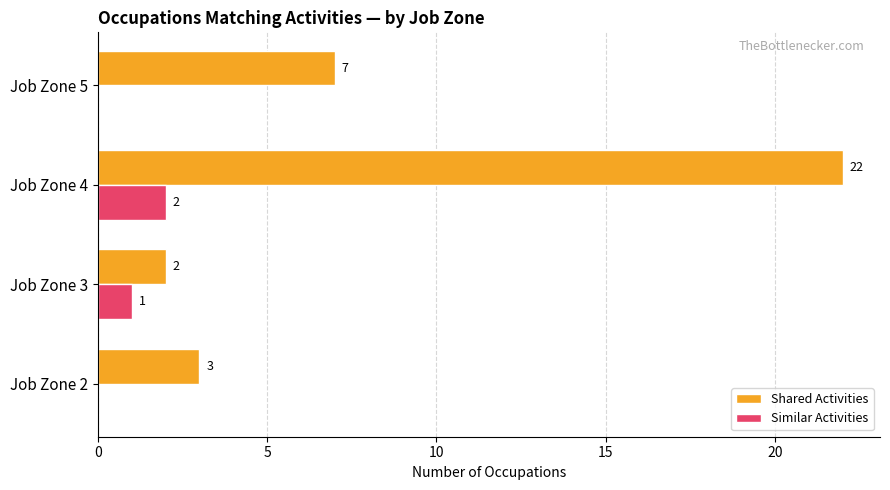

Which series has the largest total across all categories?

Shared Activities